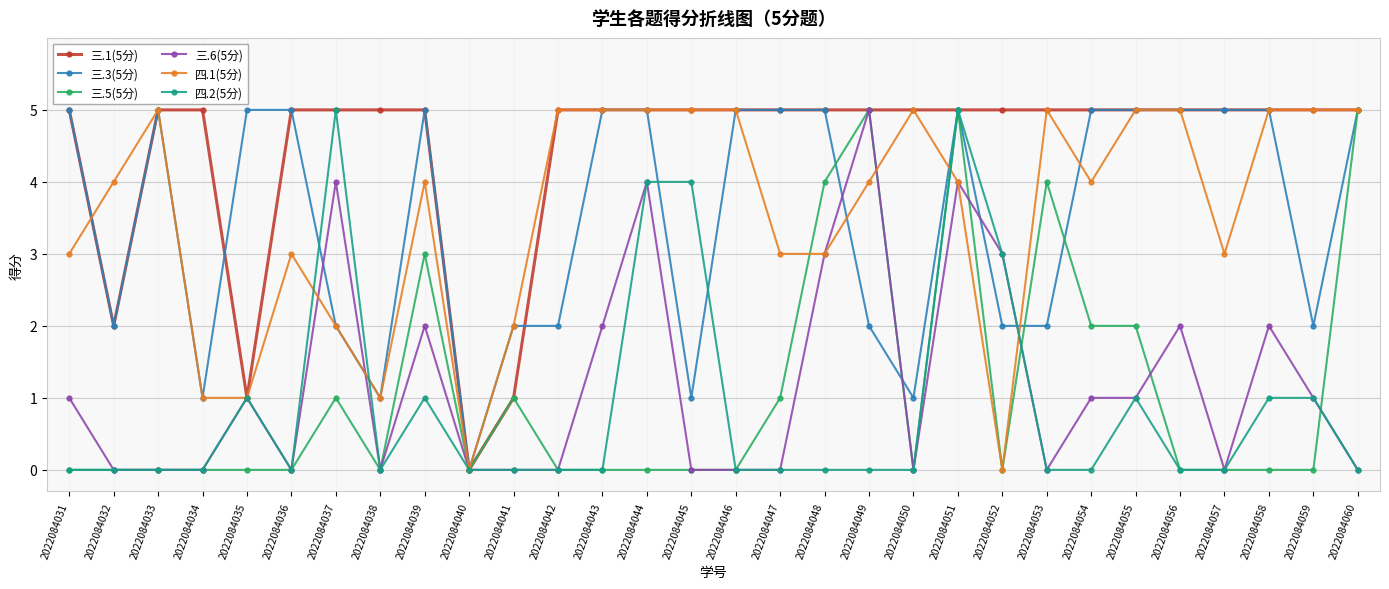

How many lines are shown in the chart?

6